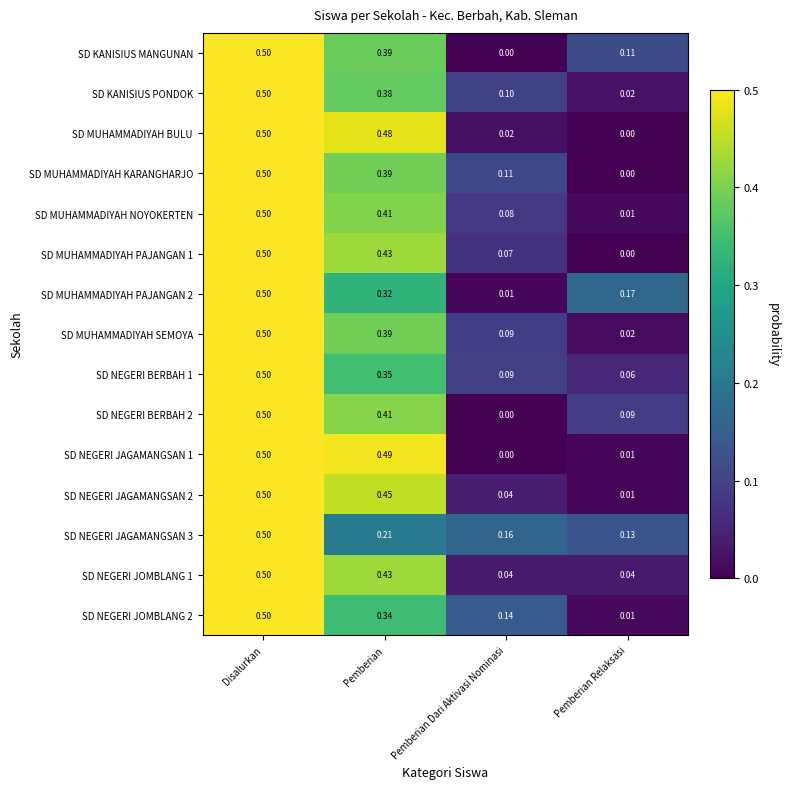

At which category does the chart reach its peak across all series?

Disalurkan